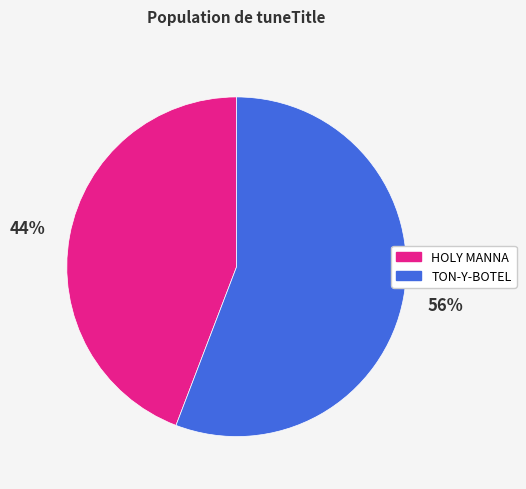

The HOLY MANNA slice represents 33% of the pie. True or false?

False